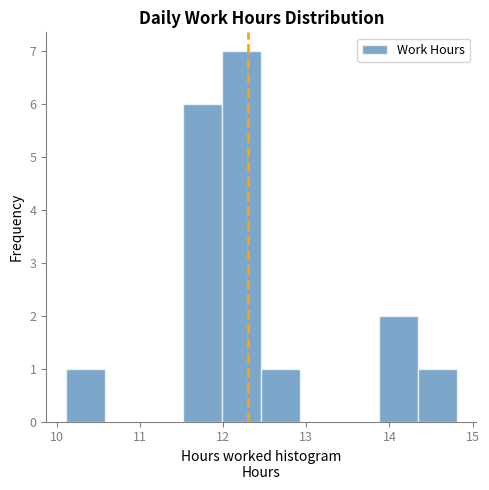

Over which range of the x-axis is the bar tallest?

11.99 to 12.46